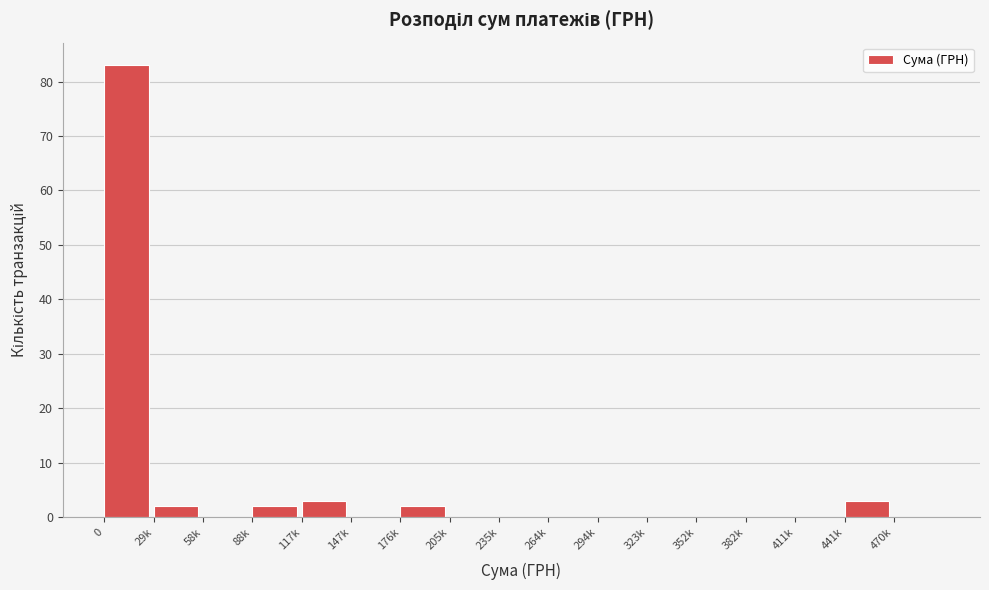

Reading right to left, what are all the values shown in this chart?

470k=0	441k=3	411k=0	382k=0	352k=0	323k=0	294k=0	264k=0	235k=0	205k=0	176k=2	147k=0	117k=3	88k=2	58k=0	29k=2	0=83